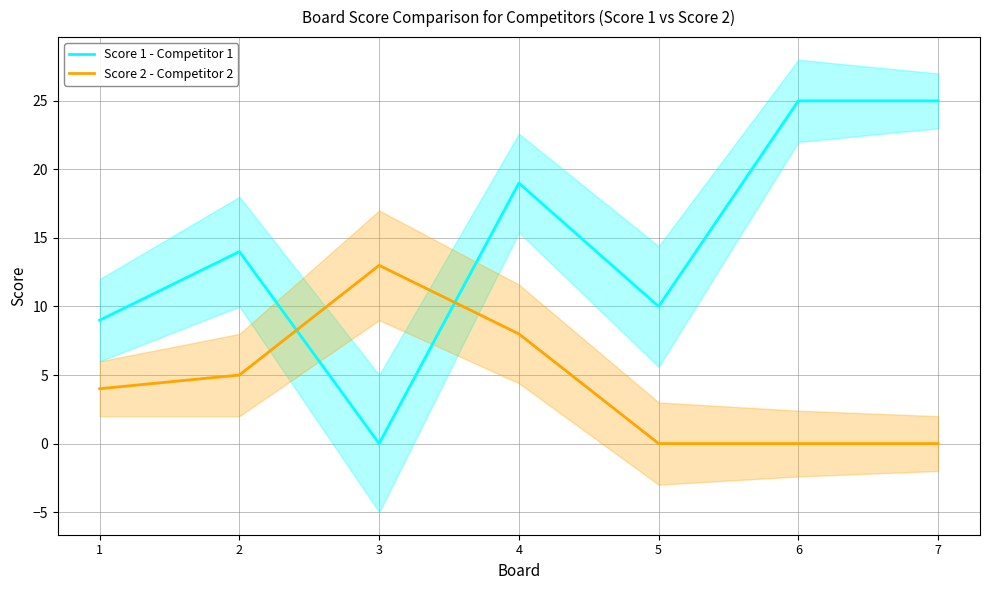

What are all the series names shown in the legend?

Score 1 - Competitor 1, Score 2 - Competitor 2